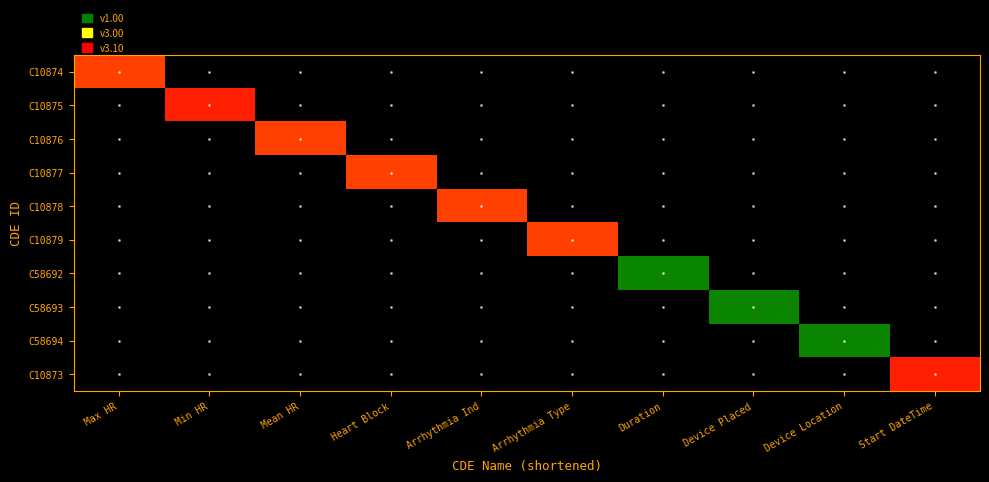

At which category does the chart reach its peak across all series?

Min HR